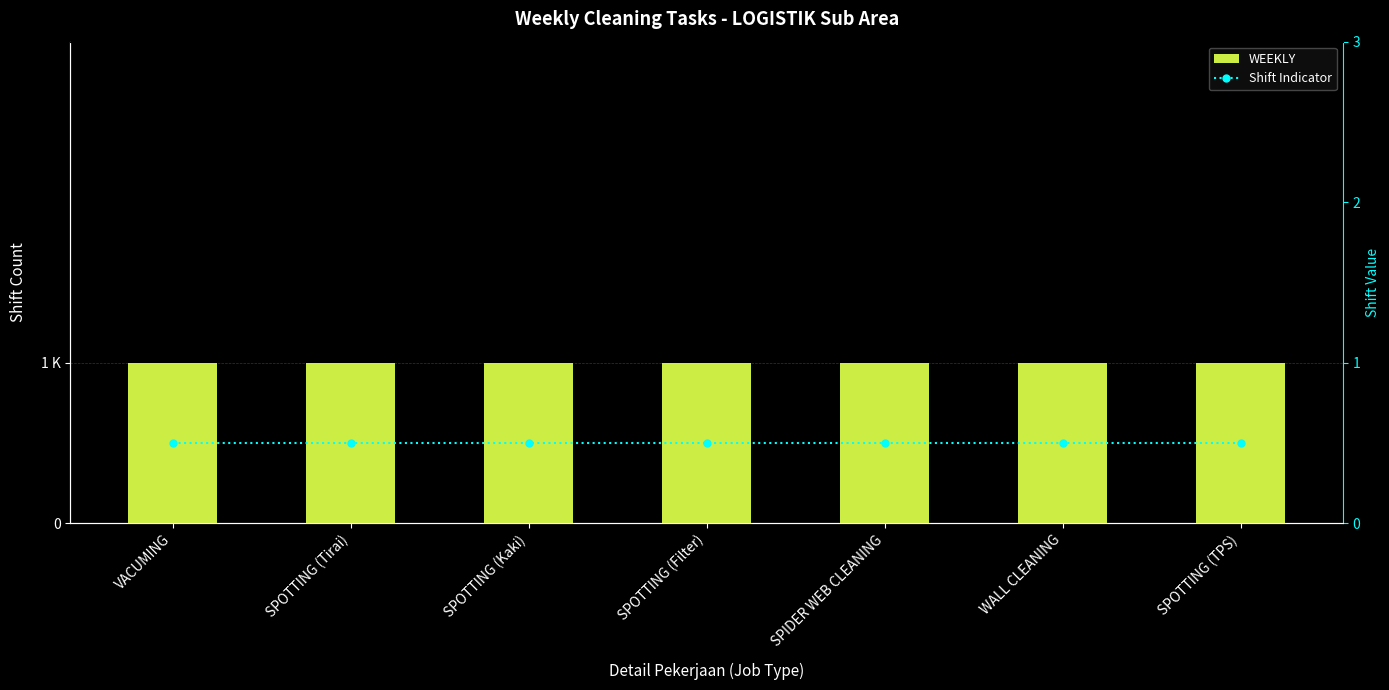

Where is WEEKLY nearest to the value 1?

VACUMING